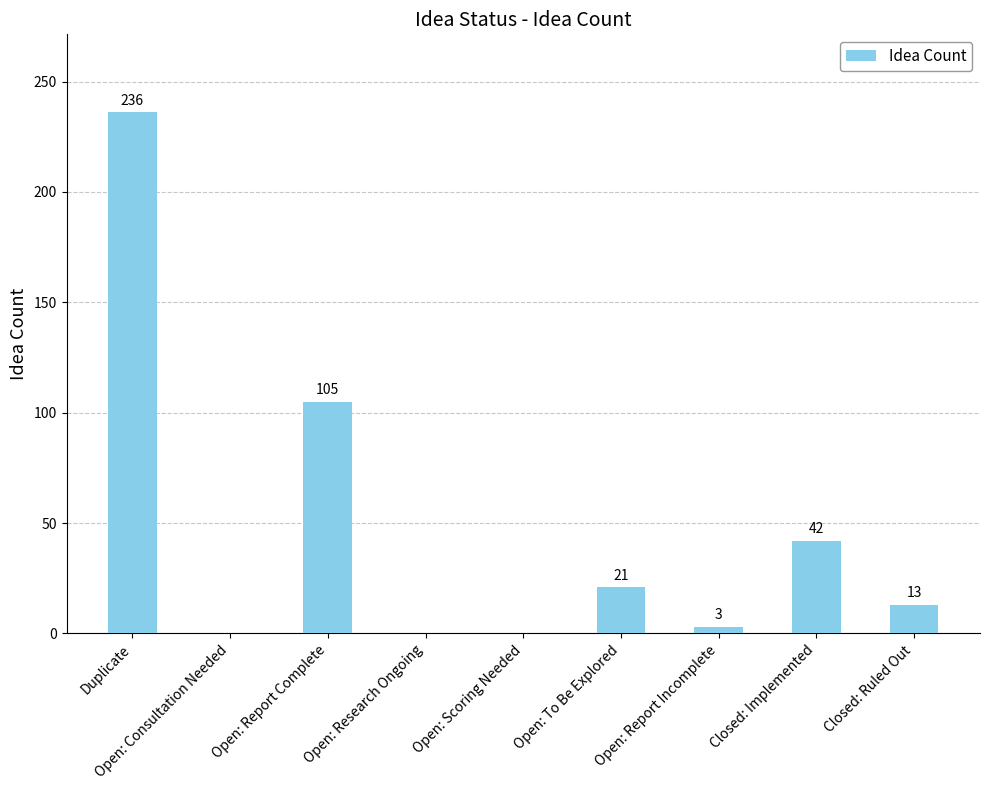

What is the sum of the values at Open: Research Ongoing and Duplicate?

236